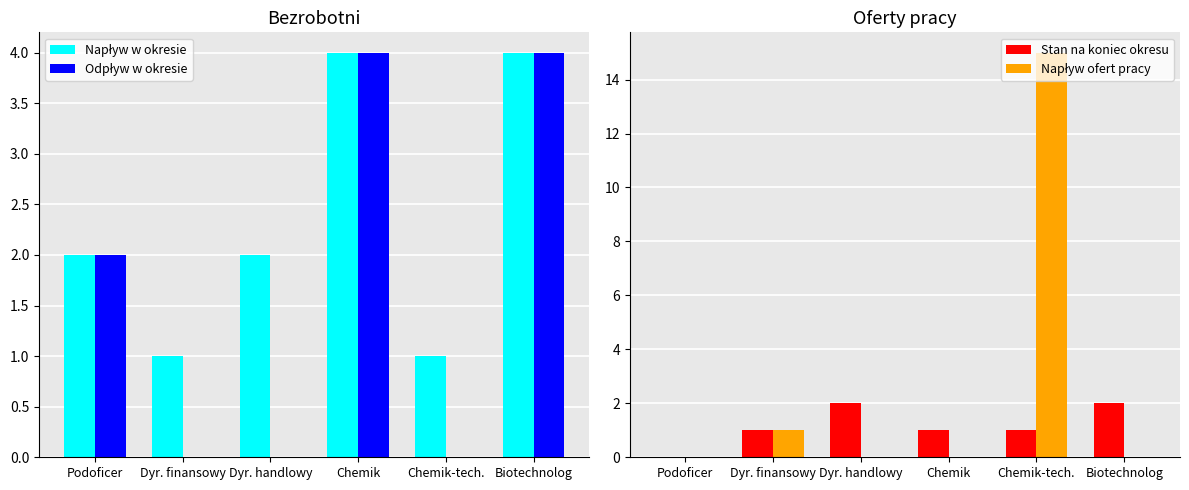

Are the bars horizontal?

No